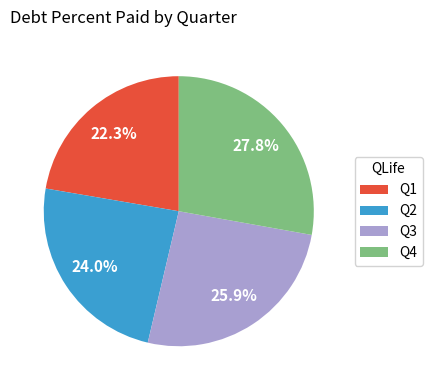

The Q1 slice represents 1% of the pie. True or false?

False